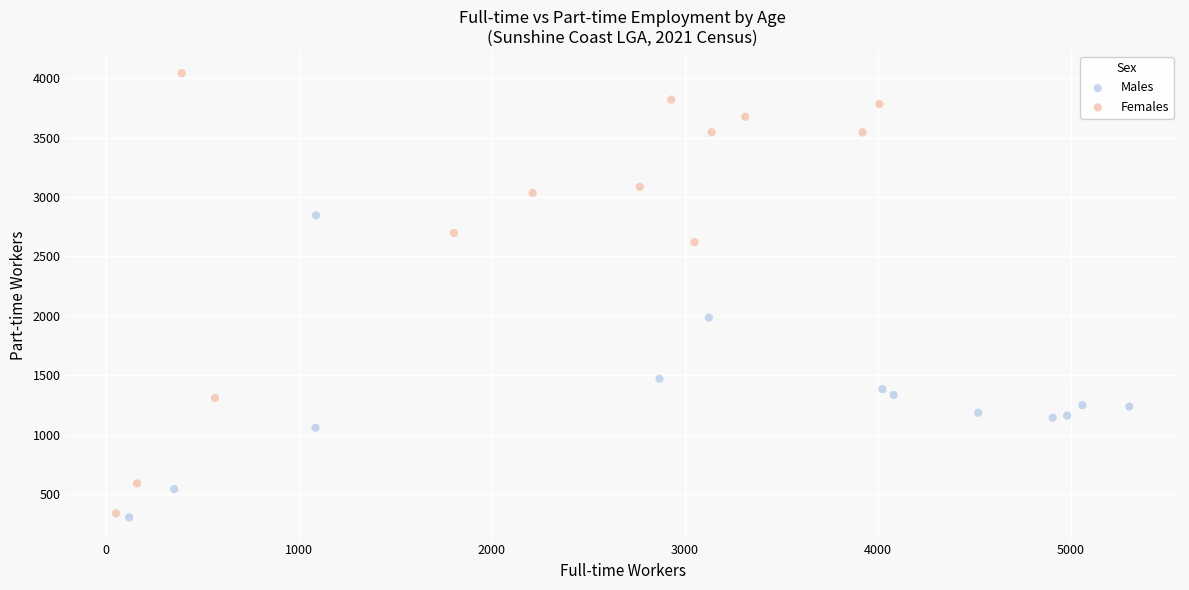

Which series has the widest spread of Y values?

Females